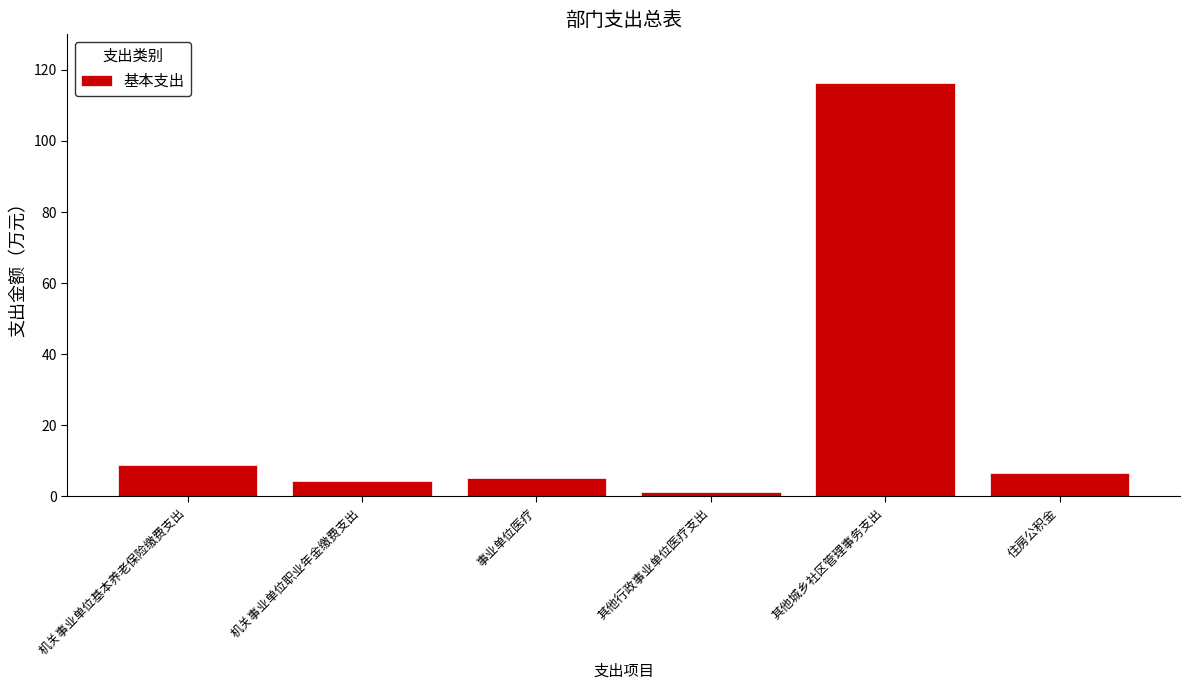

Reading left to right, transcribe all the data shown in this chart.

机关事业单位基本养老保险缴费支出=8.7	机关事业单位职业年金缴费支出=4.4	事业单位医疗=5.2	其他行政事业单位医疗支出=1.1	其他城乡社区管理事务支出=116.3	住房公积金=6.5